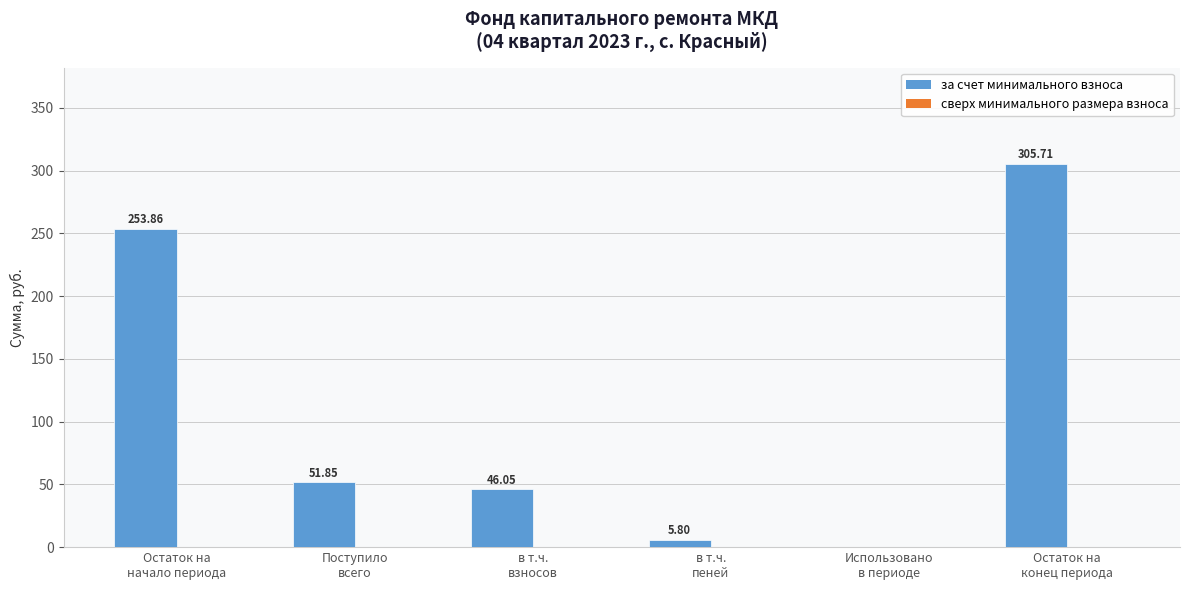

What is the sum of all values?

663.3